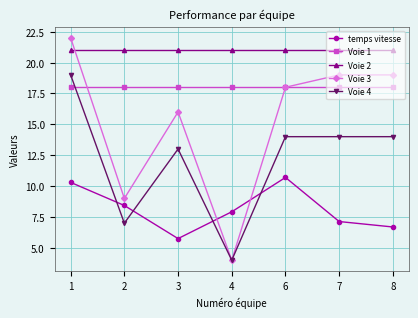

At which category is the sum across all series the highest?

1